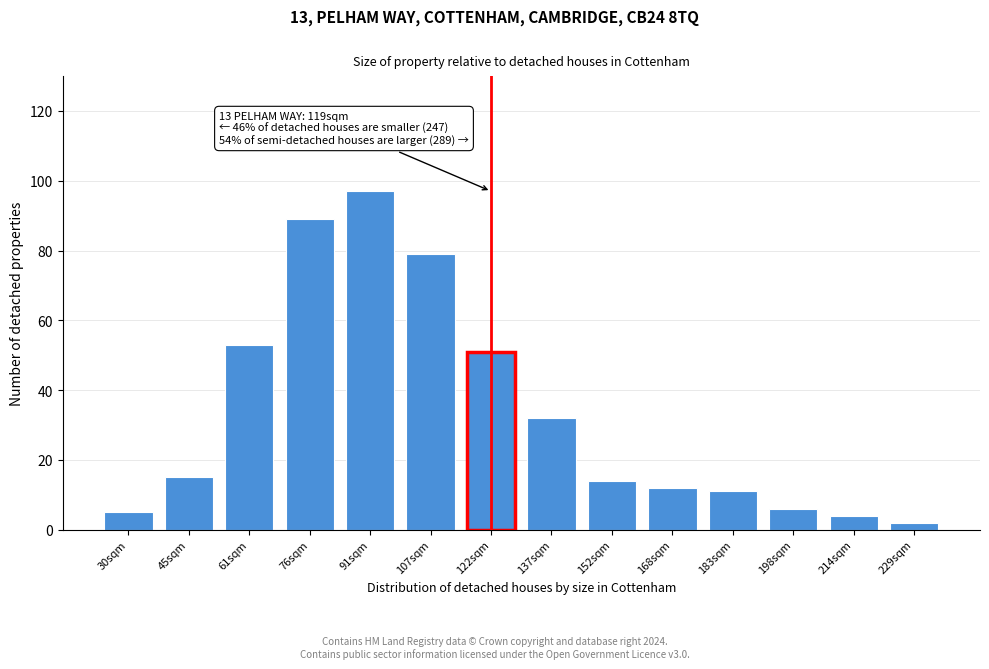

Reading left to right, extract all data points from this chart.

30sqm=5	45sqm=15	61sqm=53	76sqm=89	91sqm=97	107sqm=79	122sqm=51	137sqm=32	152sqm=14	168sqm=12	183sqm=11	198sqm=6	214sqm=4	229sqm=2